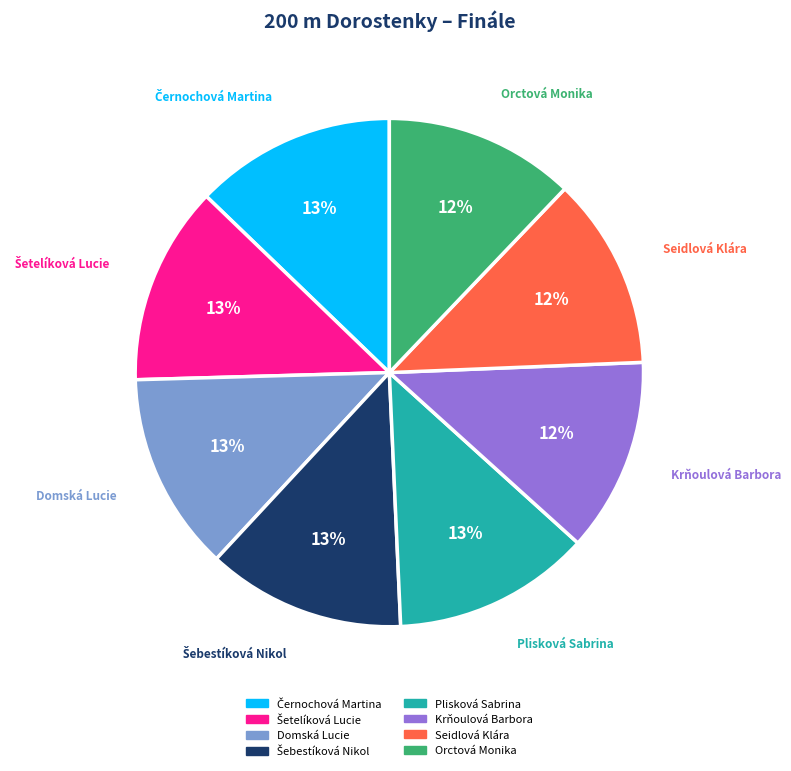

Combined, do Orctová Monika and Krňoulová Barbora account for over 50%?

No